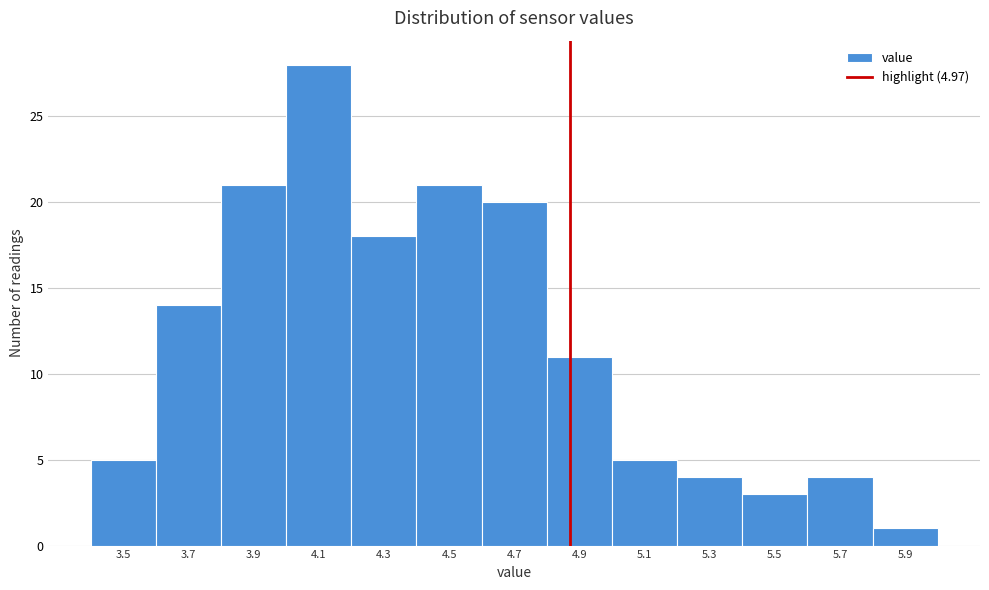

Reading right to left, extract all data points from this chart.

1	4	3	4	5	11	20	21	18	28	21	14	5